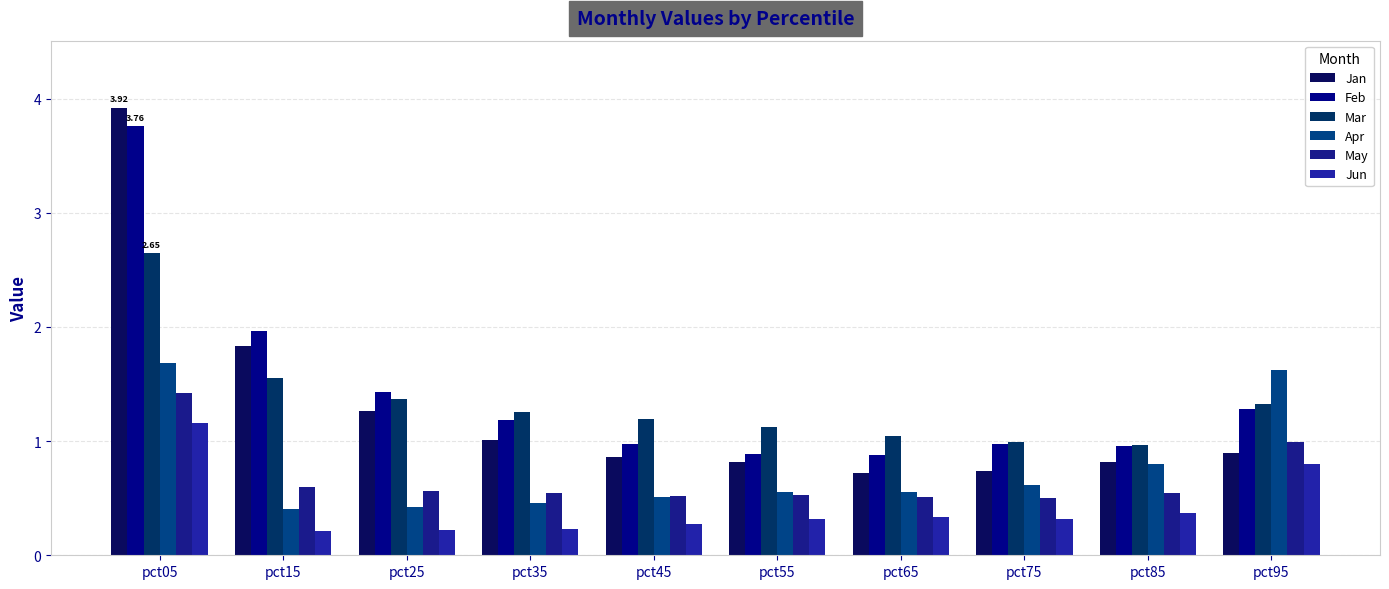

How many series are shown in this chart?

6